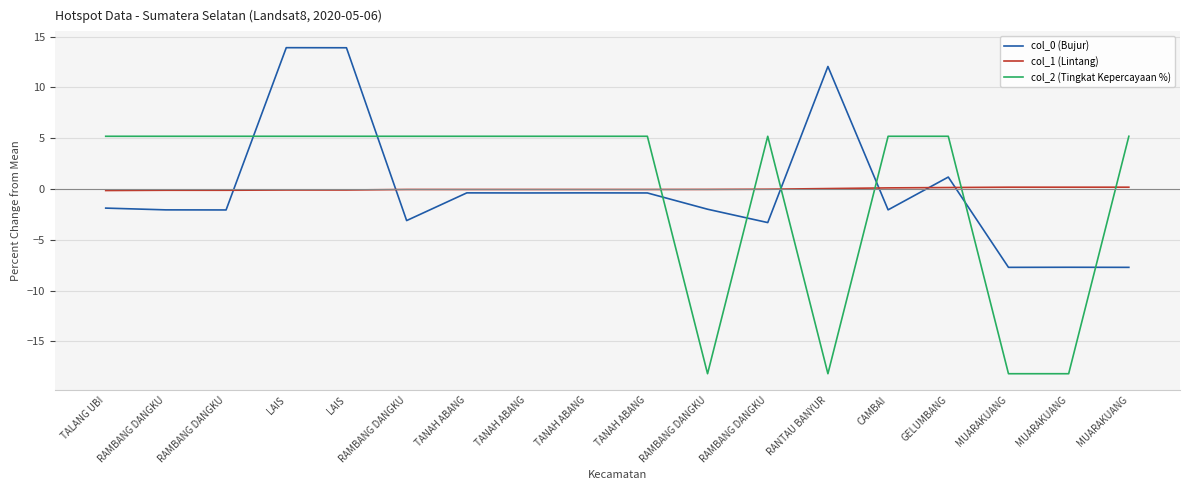

The col_0 (Bujur) series shows -2.0 at RAMBANG DANGKU. True or false?

True